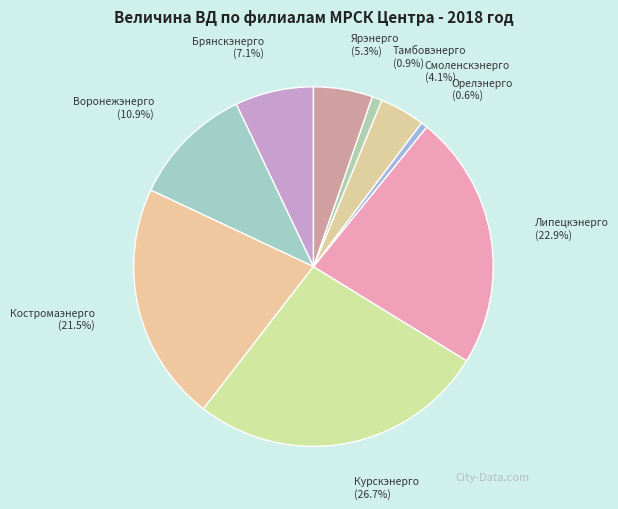

What is the smallest slice in the pie chart?

Орелэнерго